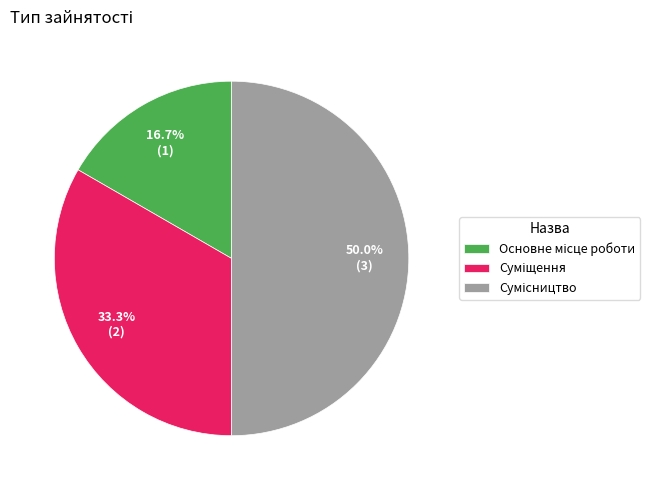

Count the number of slices in the pie.

3